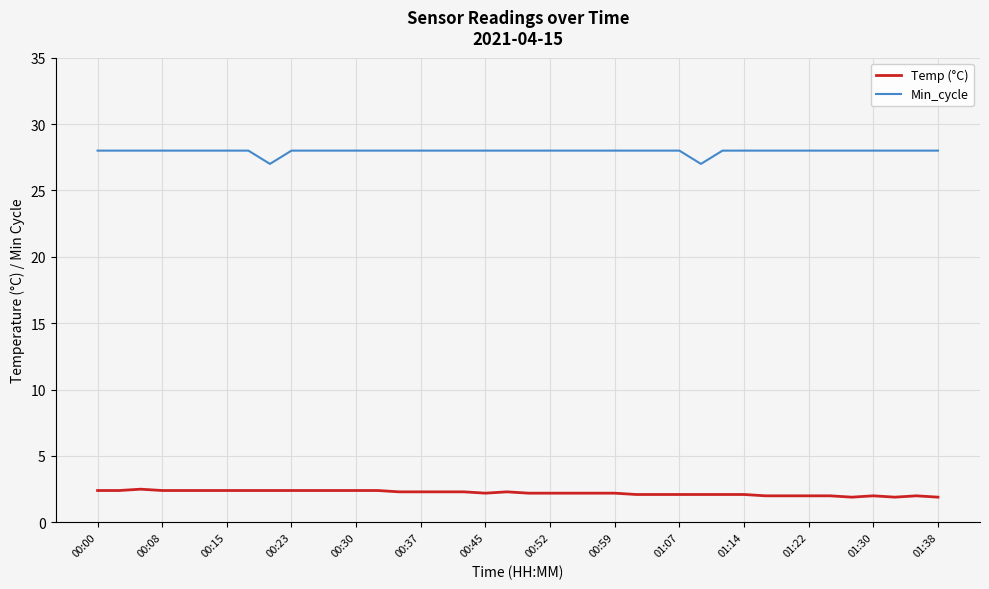

What is the minimum value for Temp (°C)?

1.9